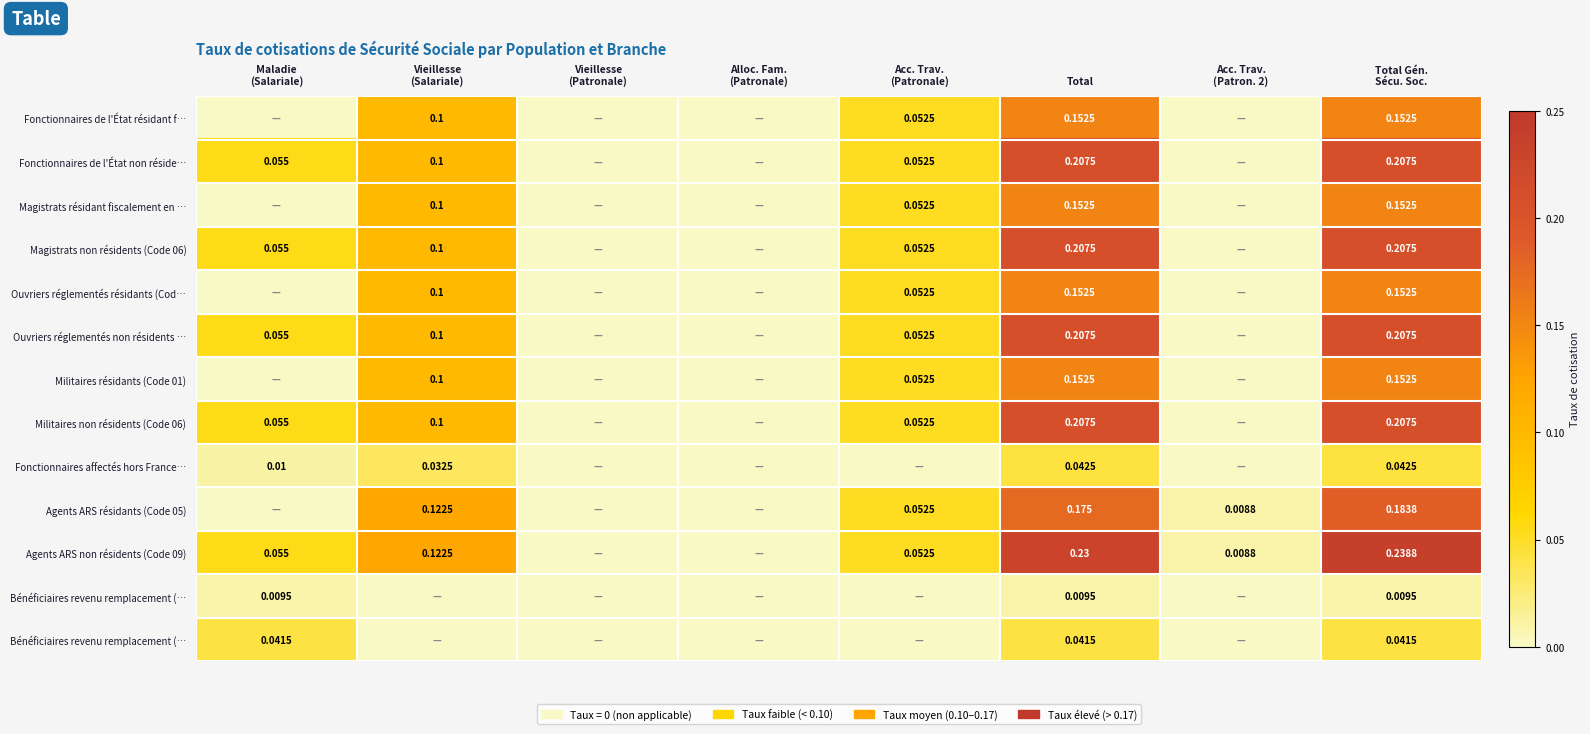

At which category is the sum across all series the highest?

Total Gén.
Sécu. Soc.